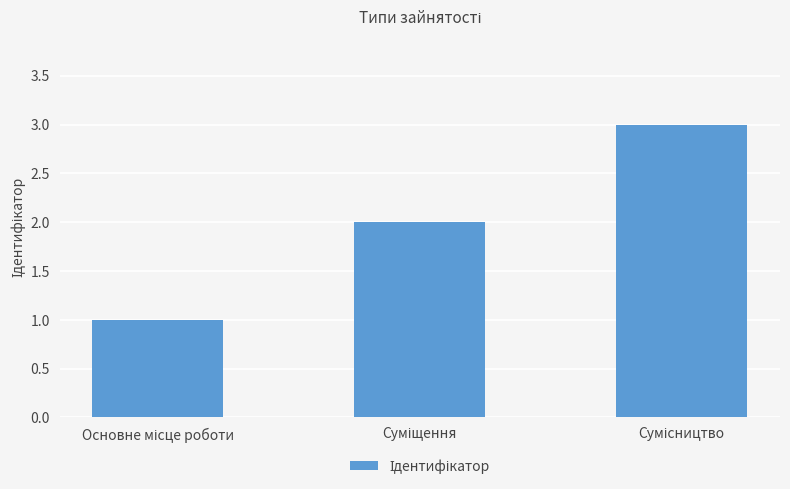

Are the bars horizontal?

No